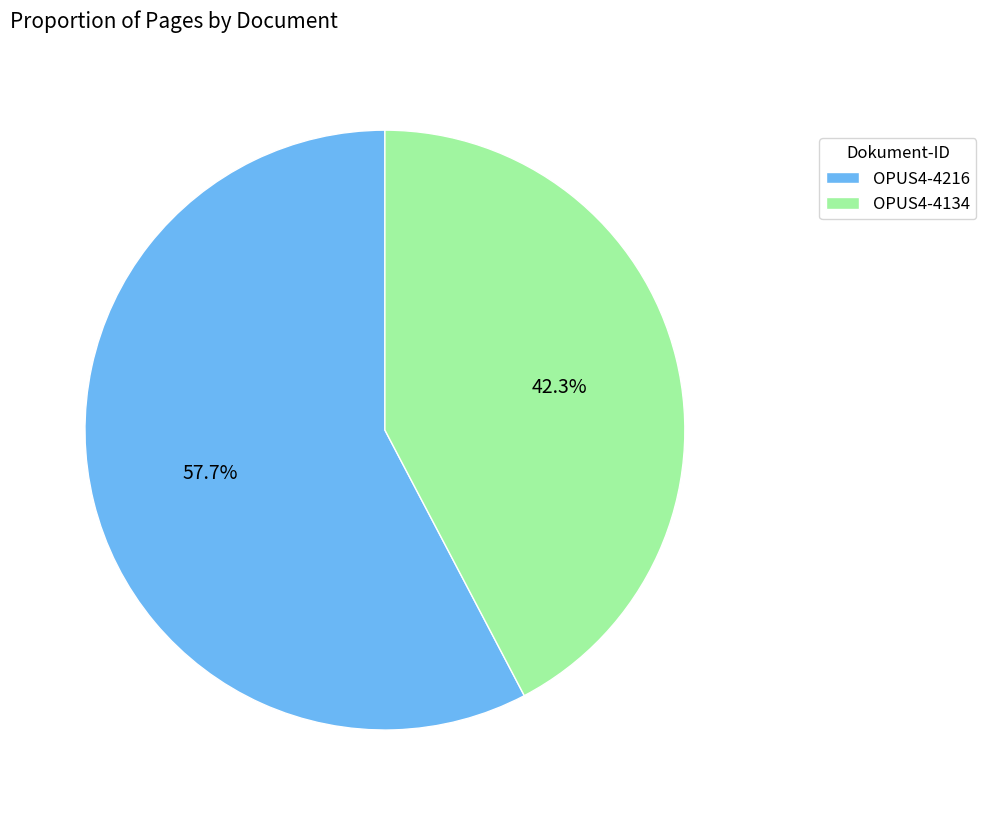

Is it true that OPUS4-4216 is 58% of the pie?

True